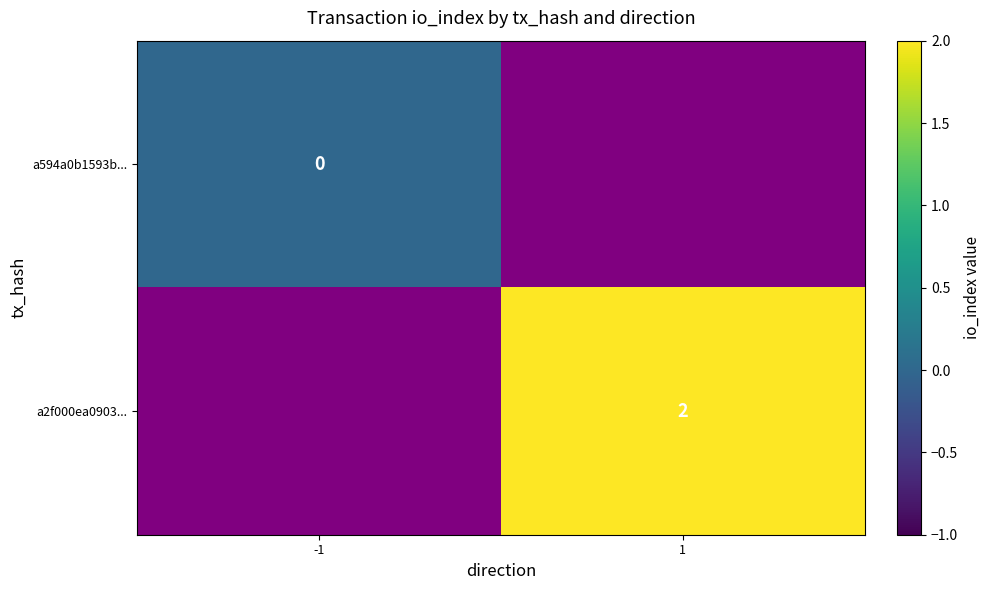

The a2f000ea0903... series shows 2 at 1. True or false?

True